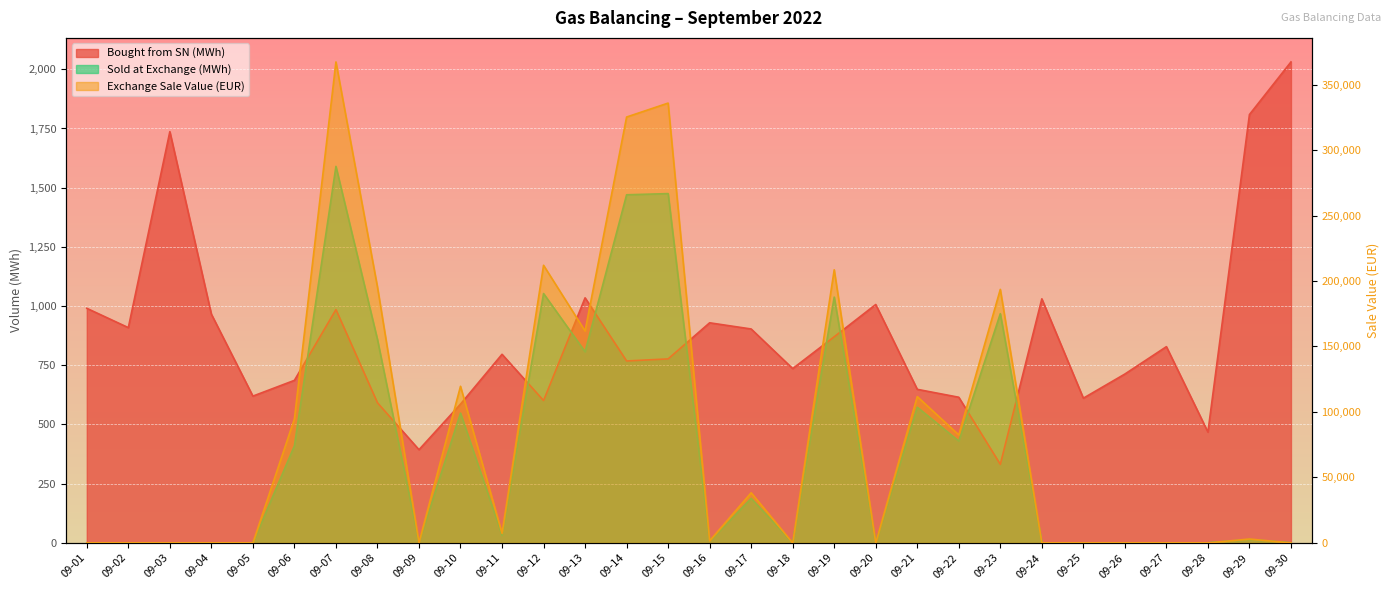

How many lines are shown in the chart?

3